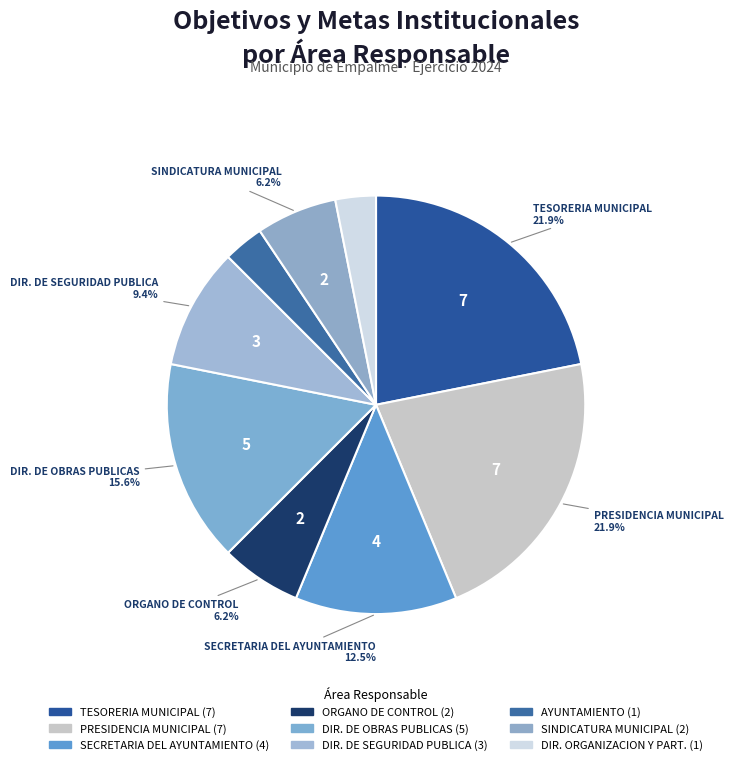

Count the number of slices in the pie.

9